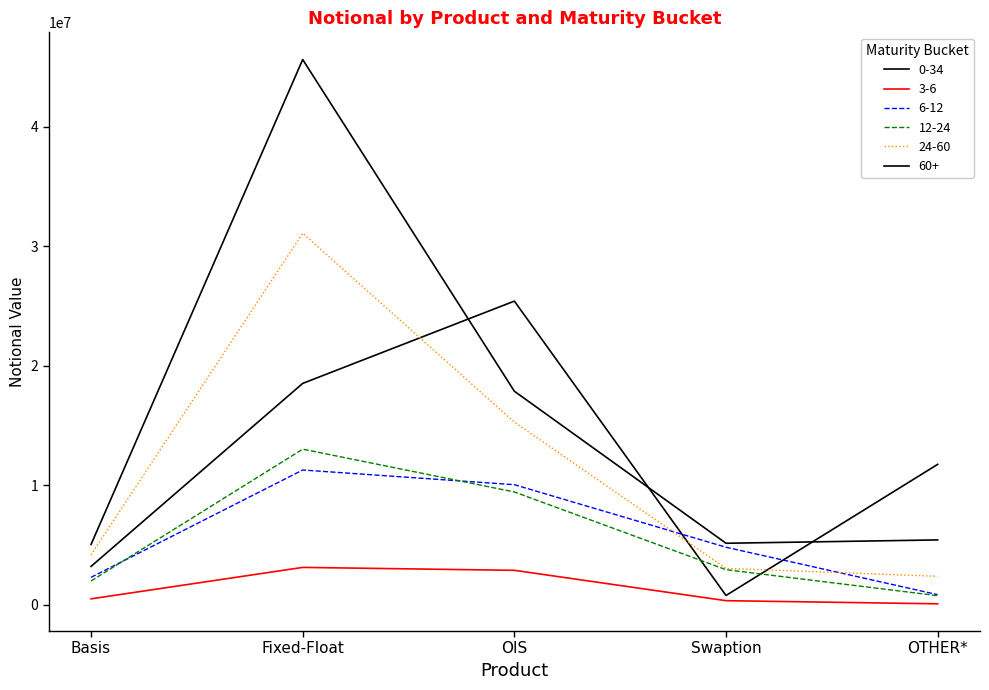

What is the sum of all 24-60 values?

55903924